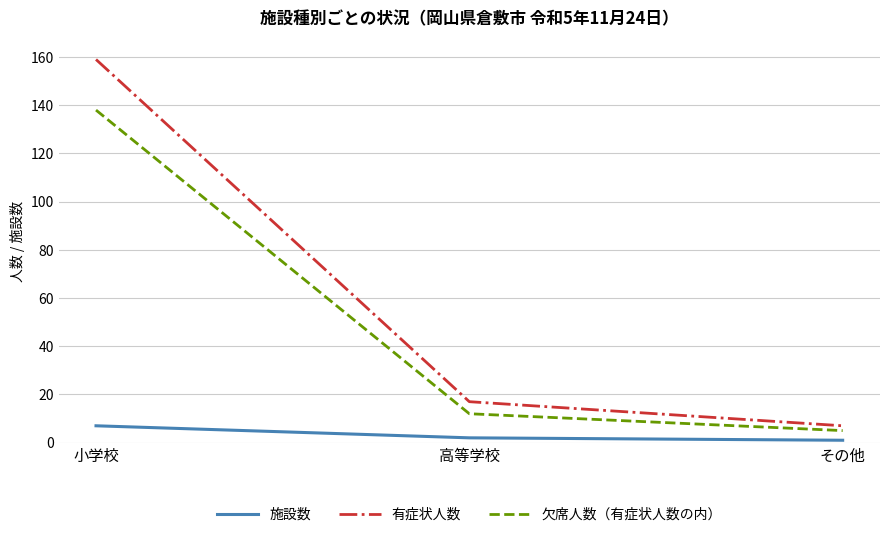

The 有症状人数 series shows 17 at 高等学校. True or false?

True